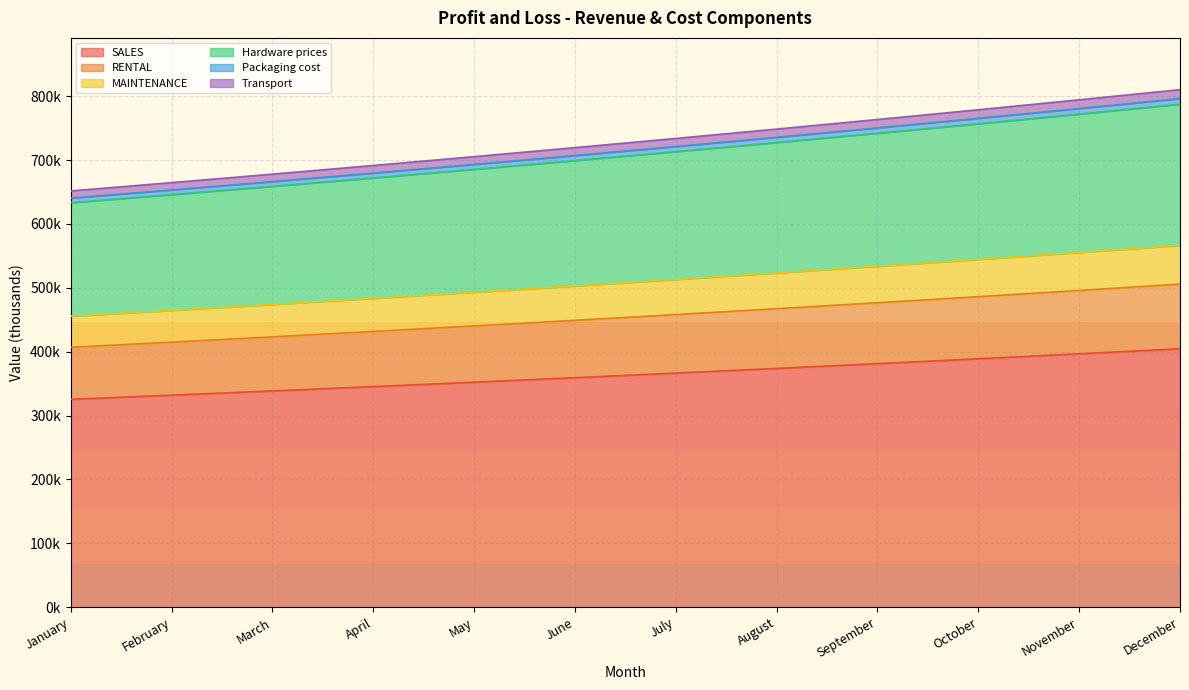

The SALES series shows 100.7 at December. True or false?

False